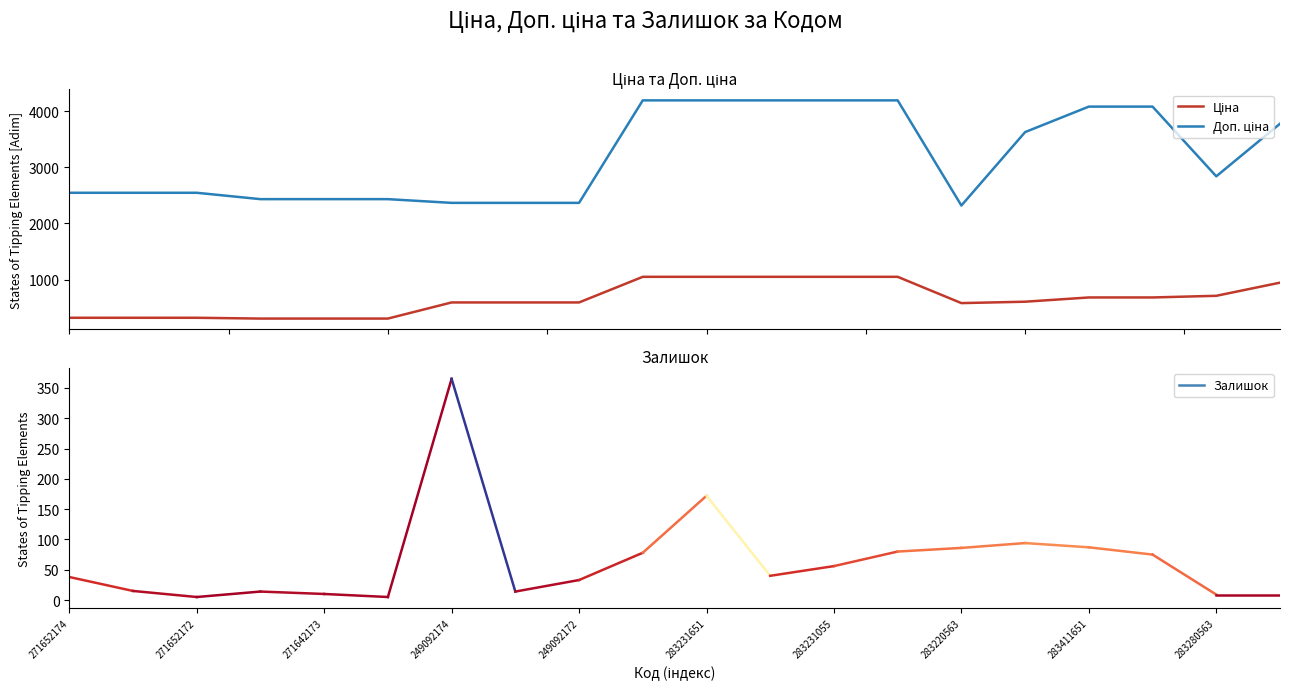

What is the maximum value shown in the chart?

4193.5